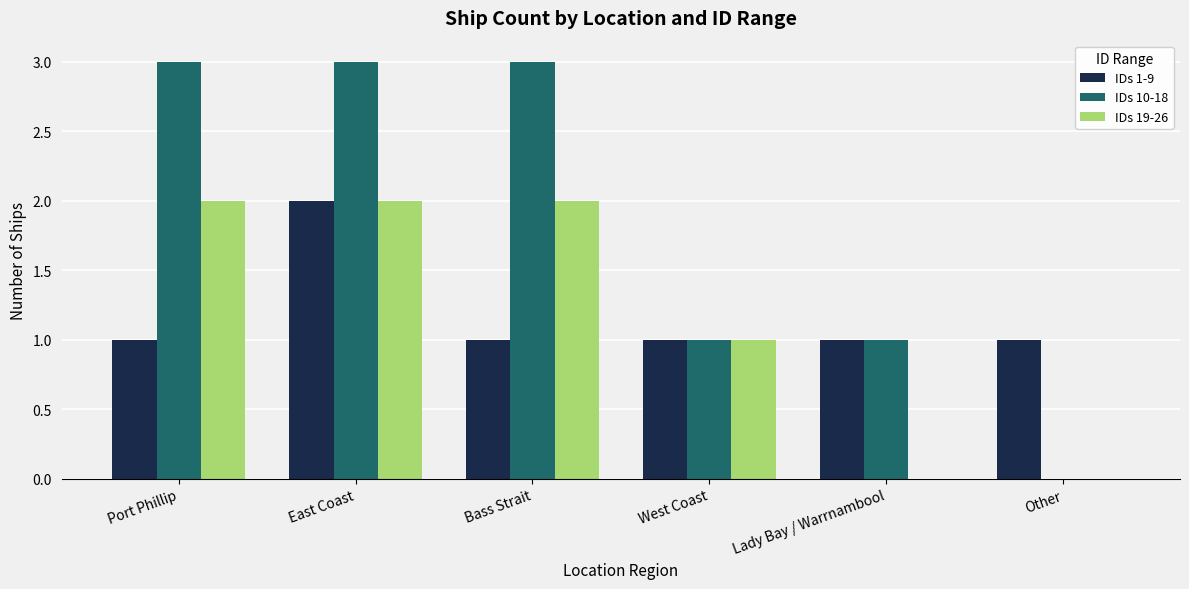

What are all the series names shown in the legend?

IDs 1-9, IDs 10-18, IDs 19-26